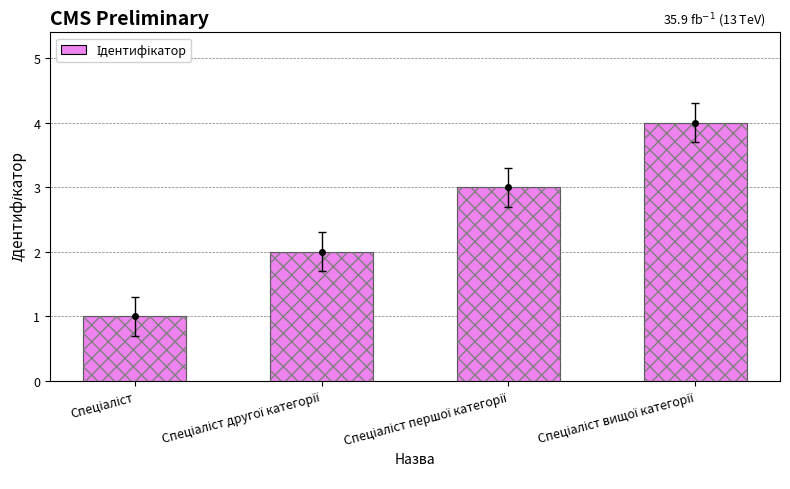

Is it true that the value at Спеціаліст першої категорії is 4?

False